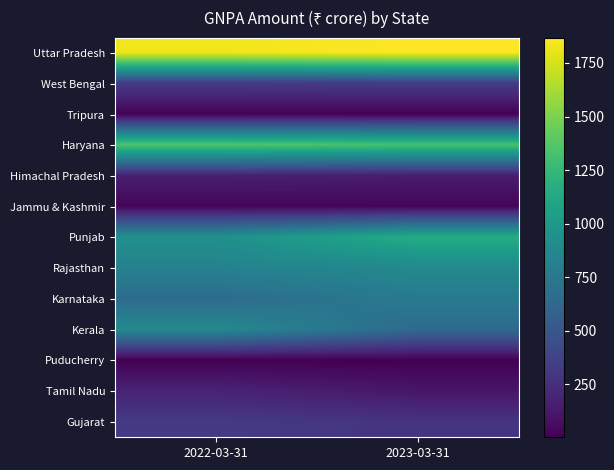

Between 2023-03-31 and 2022-03-31, which is larger?

2023-03-31